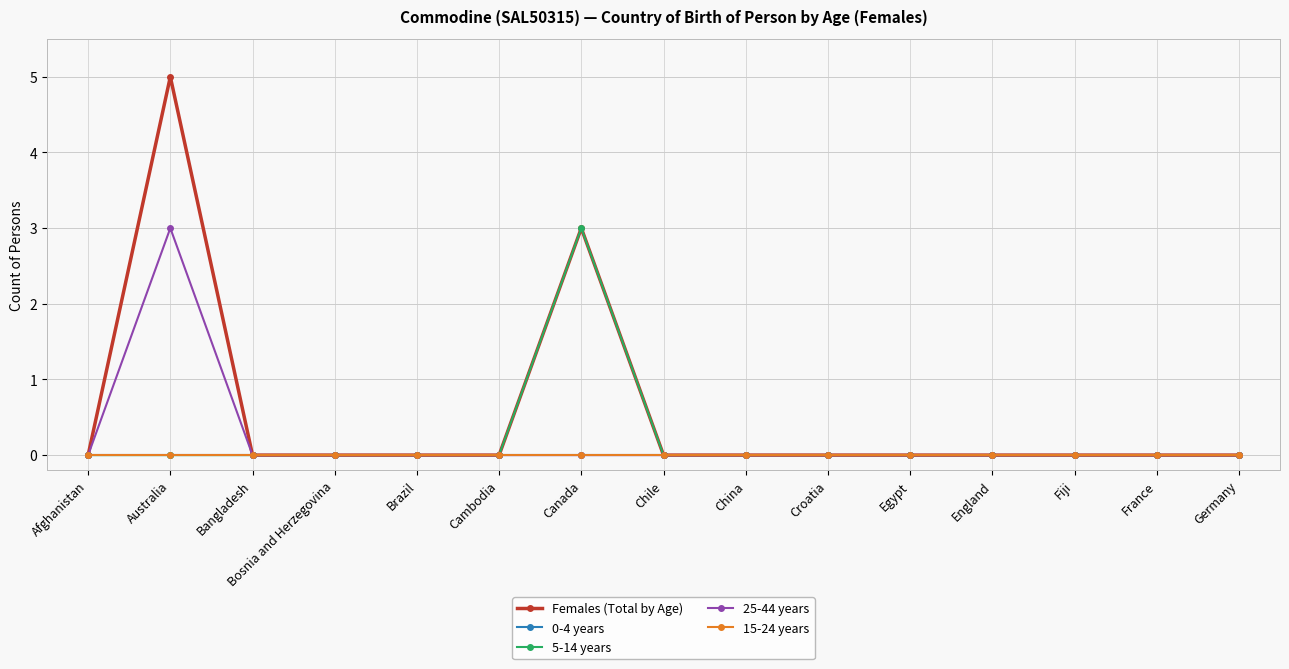

Which category has the lowest value in the 0-4 years series?

Afghanistan